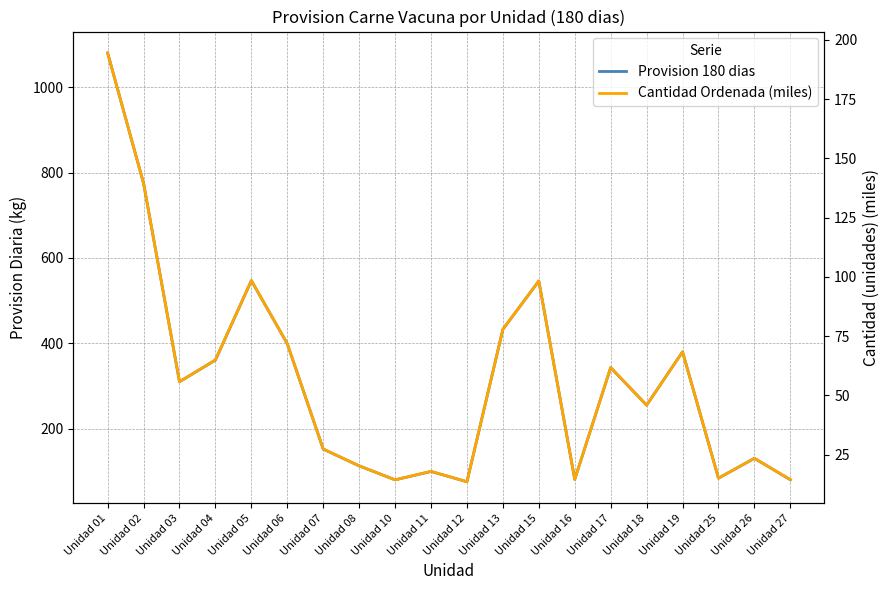

What is the sum of the Cantidad Ordenada (miles) values at Unidad 26 and Unidad 02?

163.0